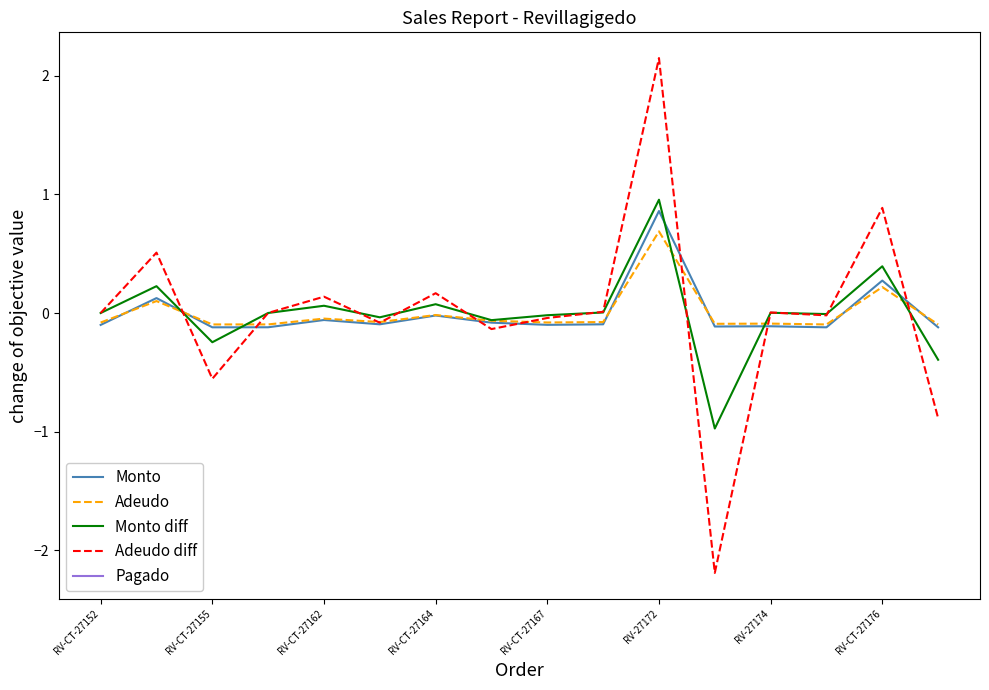

Is the value of Adeudo diff at RV-27174 greater than the value of Adeudo at RV-27172?

No